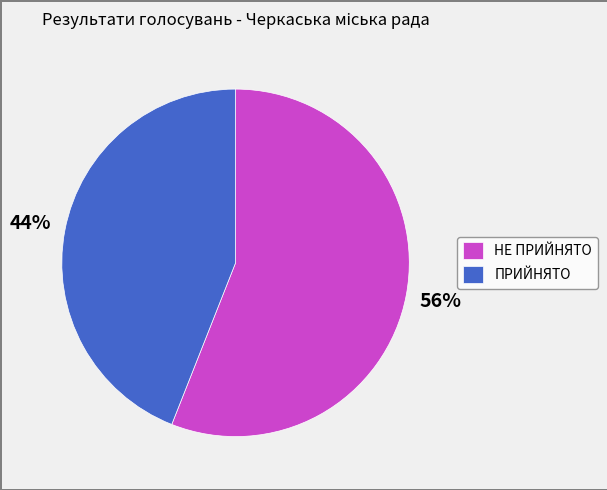

Between ПРИЙНЯТО and НЕ ПРИЙНЯТО, which is larger?

НЕ ПРИЙНЯТО